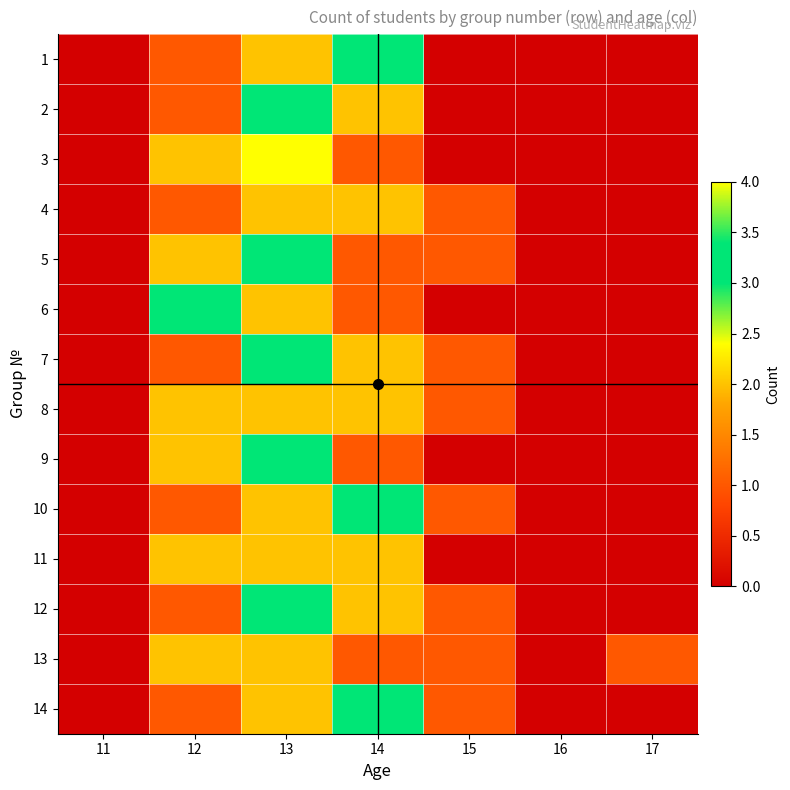

Rank the series by their maximum value, from highest to lowest.

3, 1, 2, 5, 6, 7, 9, 10, 12, 14, 4, 8, 11, 13